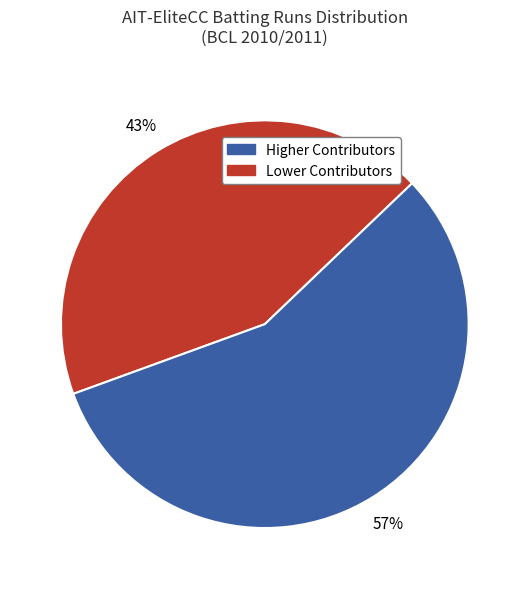

To the nearest percent, what is the average slice percentage?

50%